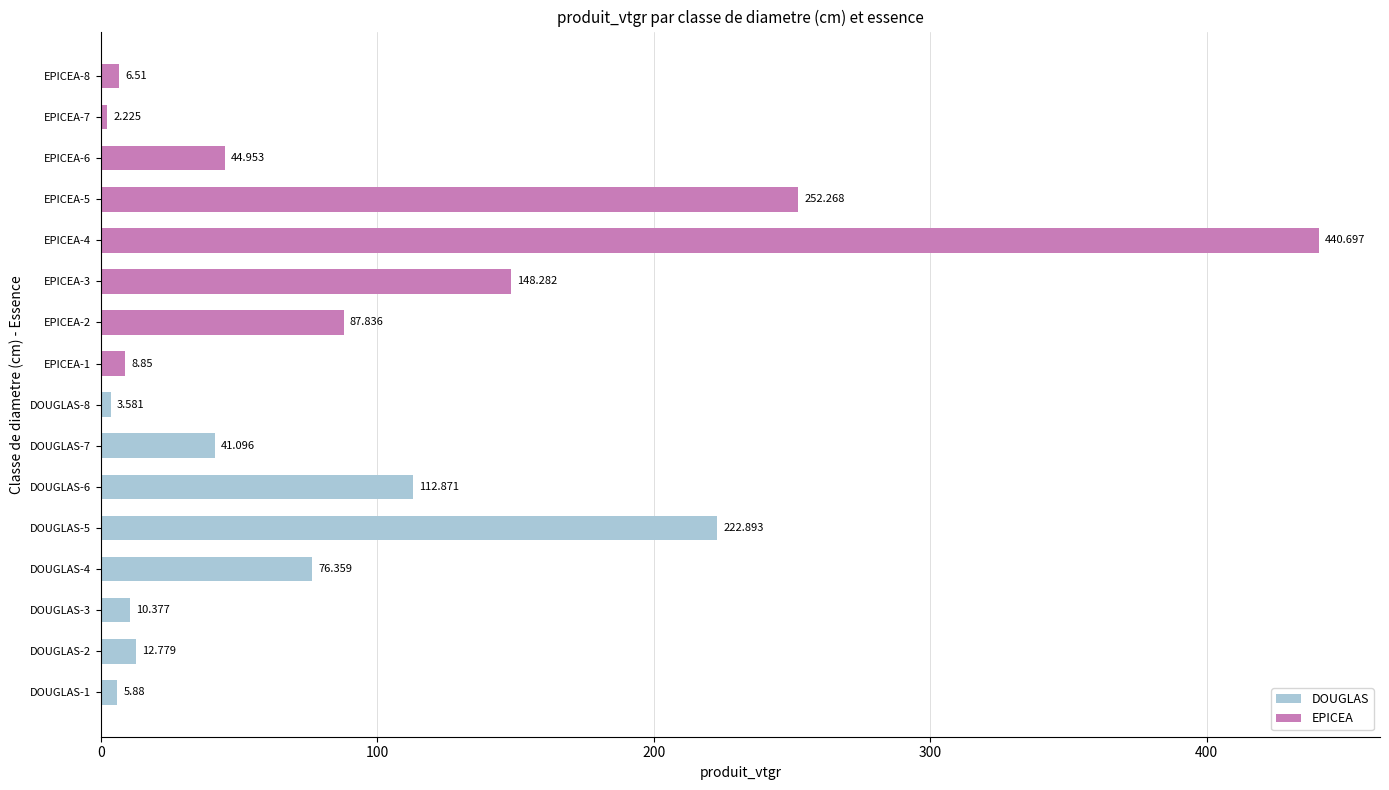

How many series are shown in this chart?

1